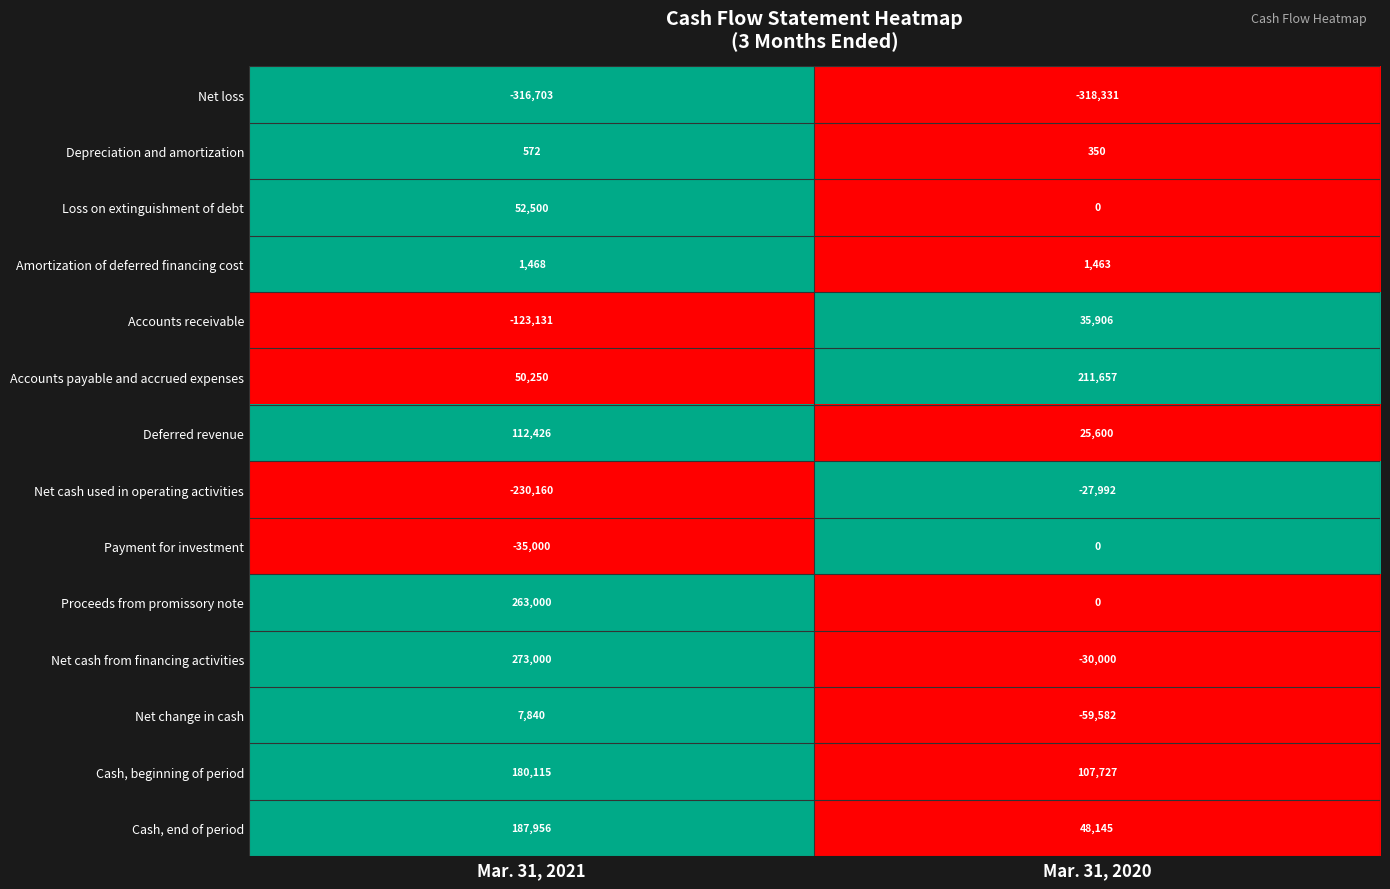

At how many categories does at least one series exceed 0?

2